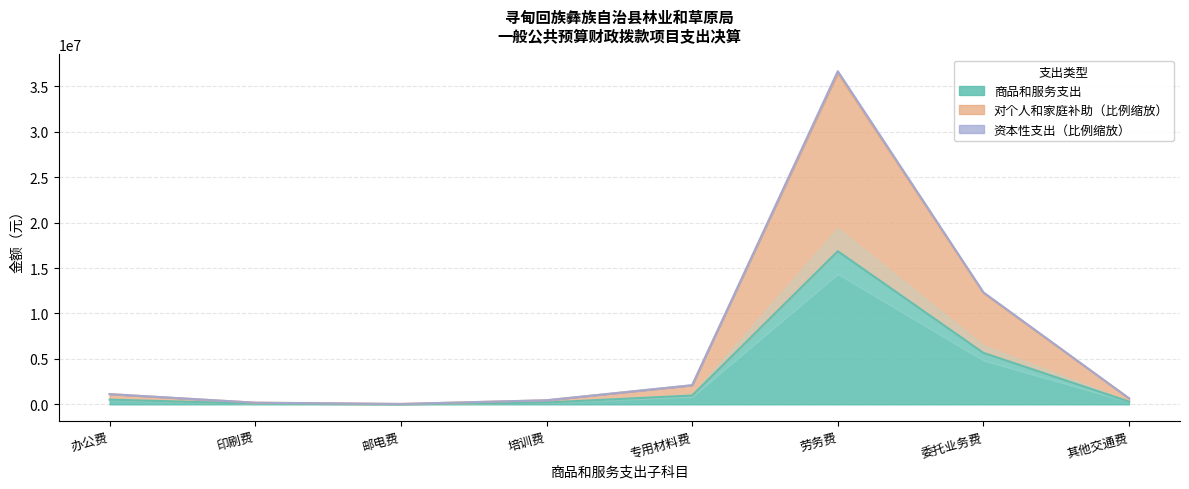

The 商品和服务支出类 series shows -256841.4 at 工资福利支出. True or false?

False